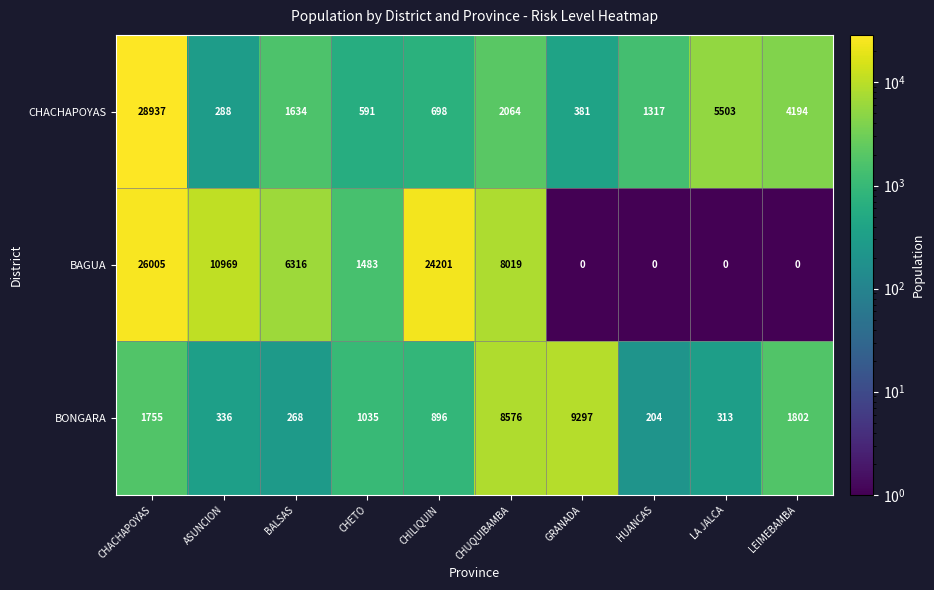

Is the value of BAGUA at LA JALCA greater than the value of BONGARA at LA JALCA?

No